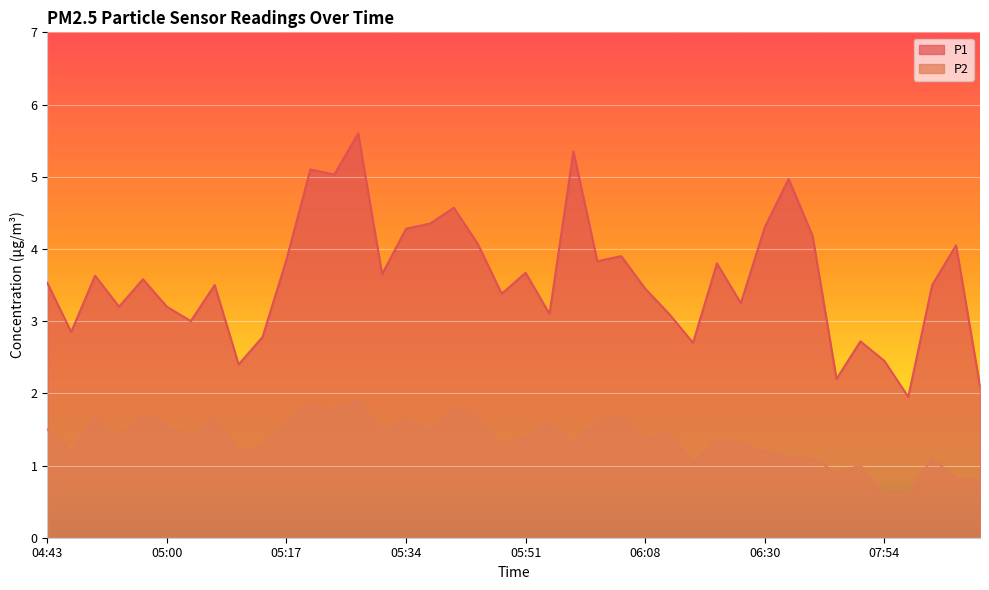

Between 05:27 and 05:48, which series saw the biggest shift?

P1